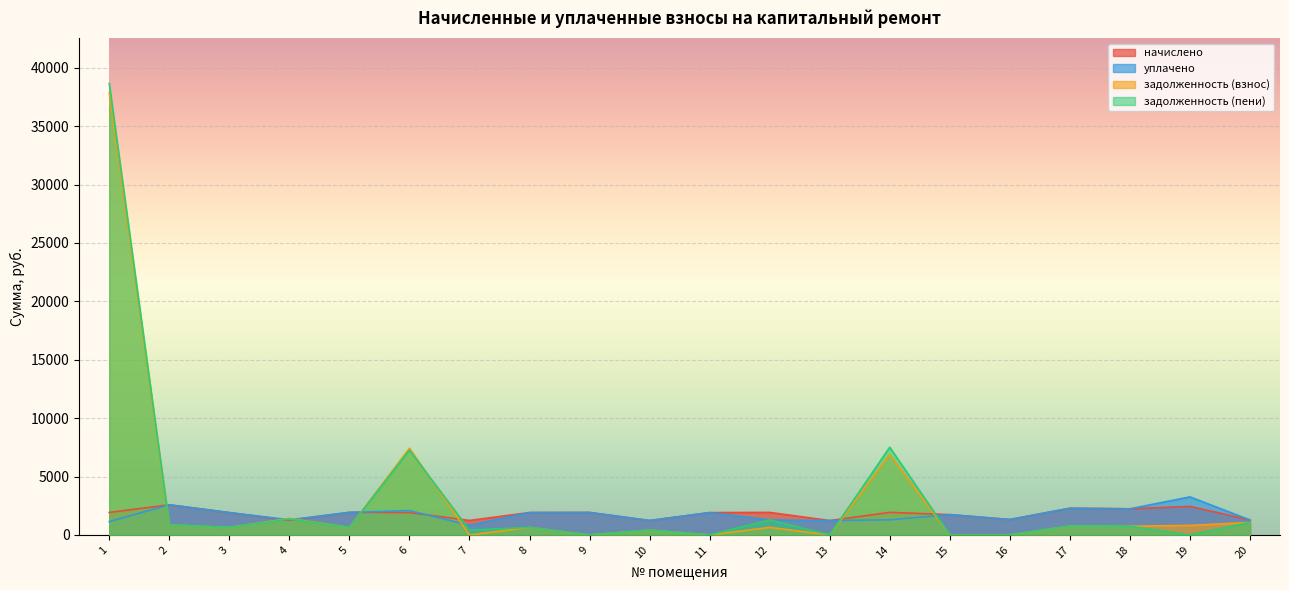

Reading right to left, transcribe all the data shown in this chart.

начислено: 20=1279.4	19=2440.8	18=2234.3	17=2282.2	16=1316.2	15=1736.6	14=1928.3	13=1227.8	12=1924.6	11=1909.9	10=1231.5	9=1920.9	8=1913.5	7=1235.2	6=1913.5	5=1928.3	4=1246.2	3=1909.9	2=2577.2	1=1920.9
уплачено: 20=1279.4	19=3254.4	18=2234.3	17=2282.2	16=1316.2	15=1736.6	14=1292.2	13=1227.8	12=1283.1	11=1909.9	10=1231.5	9=1920.9	8=1913.5	7=823.4	6=2080.6	5=1928.3	4=1293.2	3=1909.9	2=2577.2	1=1139.6
задолженность (взнос): 20=1066.1	19=813.6	18=744.8	17=760.8	16=0.0	15=0.0	14=6872.6	13=0.0	12=641.5	11=0.0	10=410.5	9=0.0	8=637.9	7=0.0	6=7424.5	5=642.8	4=1411.8	3=636.9	2=859.1	1=37869.5
задолженность (пени): 20=1066.1	19=0.0	18=744.8	17=760.8	16=0.0	15=0.0	14=7508.7	13=0.0	12=1283.1	11=0.0	10=410.5	9=0.0	8=637.9	7=411.7	6=7257.5	5=642.8	4=1364.8	3=636.9	2=859.1	1=38650.8